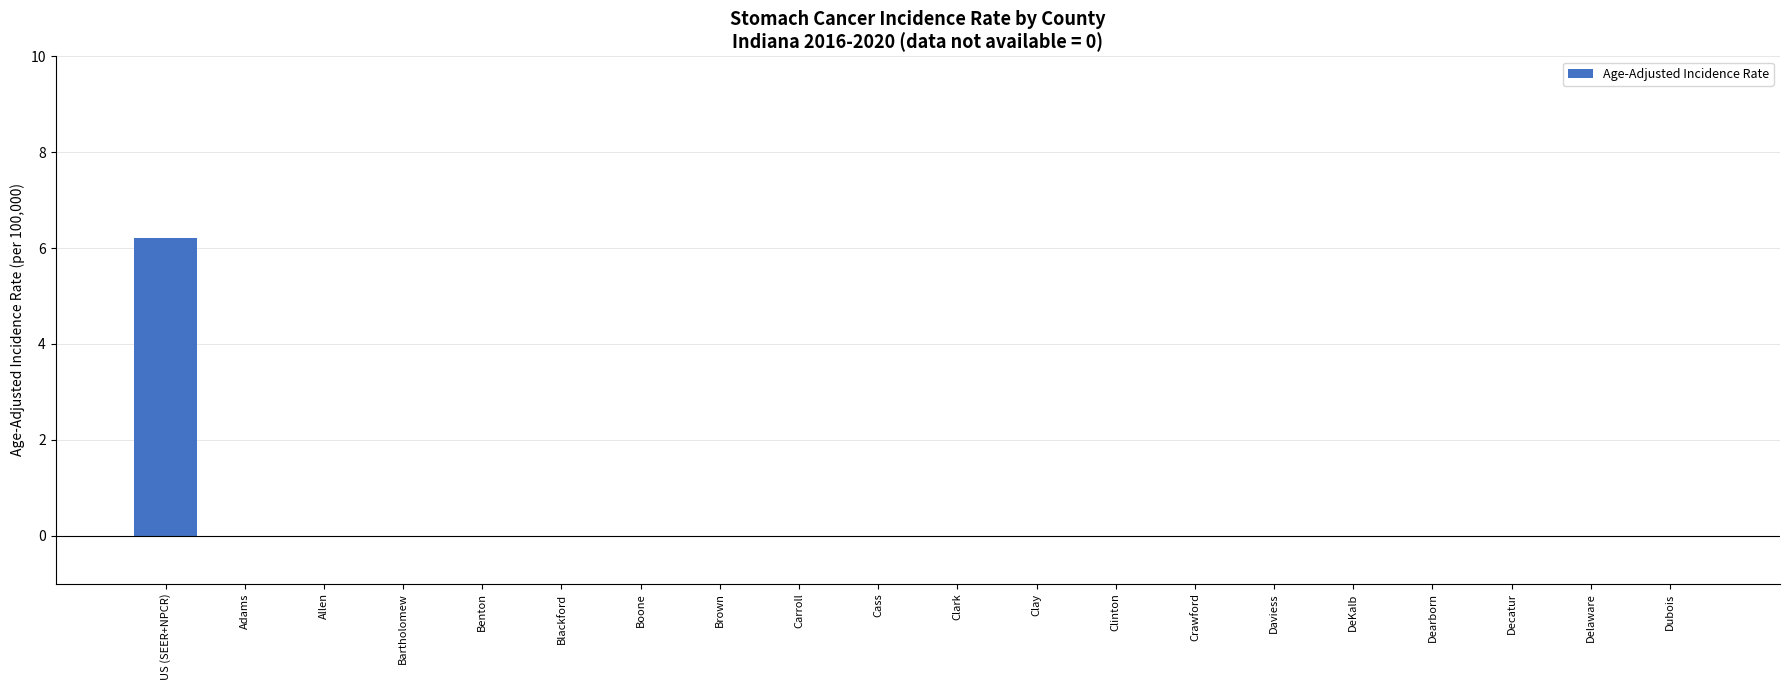

Which has a higher value, US (SEER+NPCR) or Dearborn?

US (SEER+NPCR)